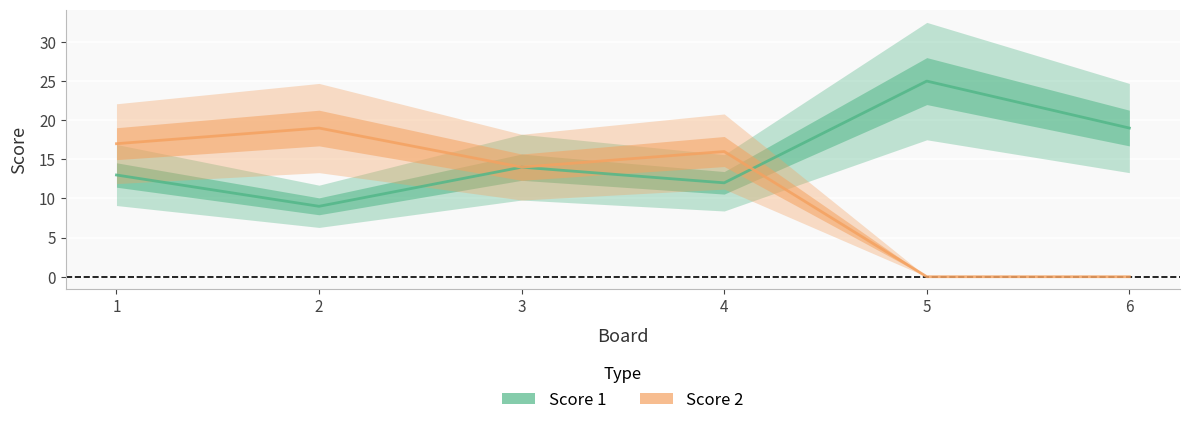

Is the value of Score 2 at 2 greater than the value of Score 1 at 1?

Yes